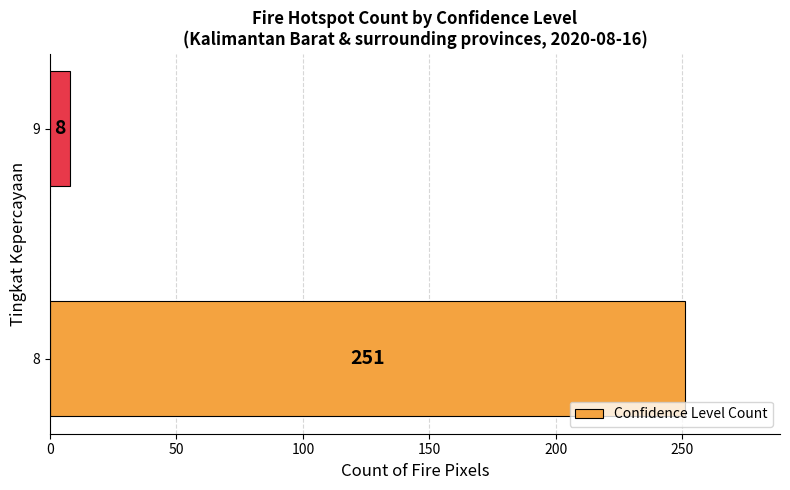

What is the minimum value shown in the chart?

8